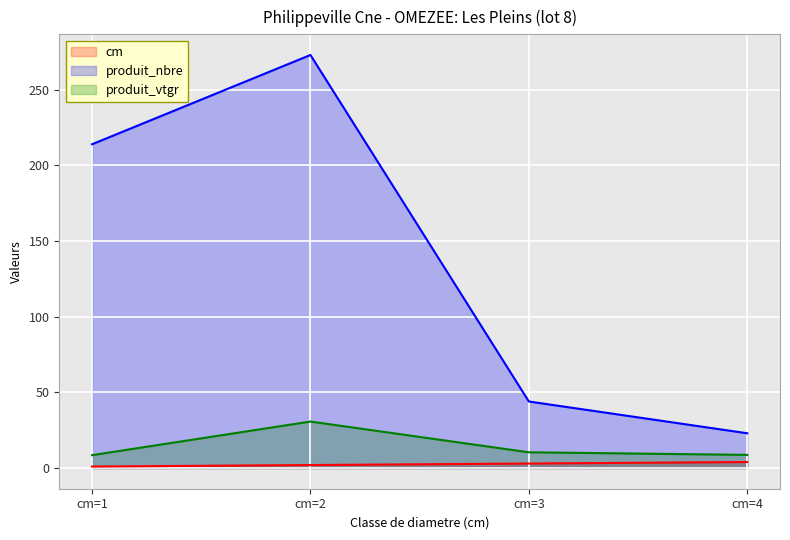

Where is produit_vtgr nearest to the value 19?

cm=3